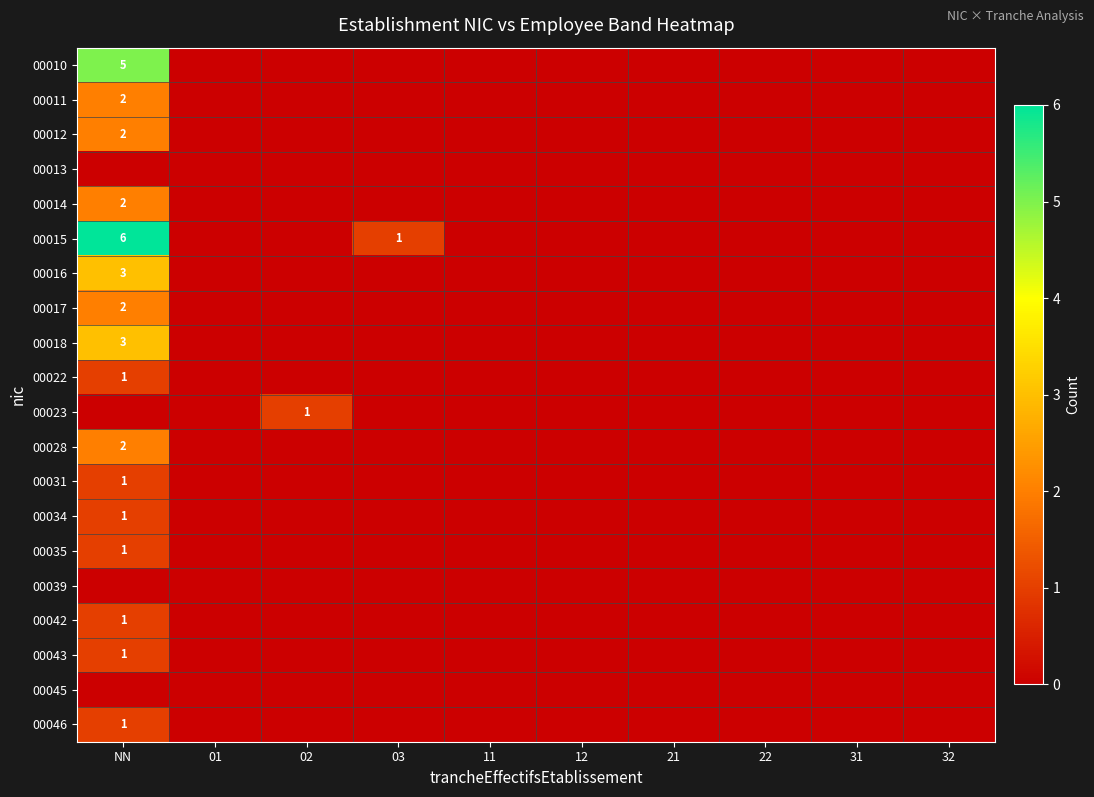

Is it true that 00014 equals 1 at NN?

False